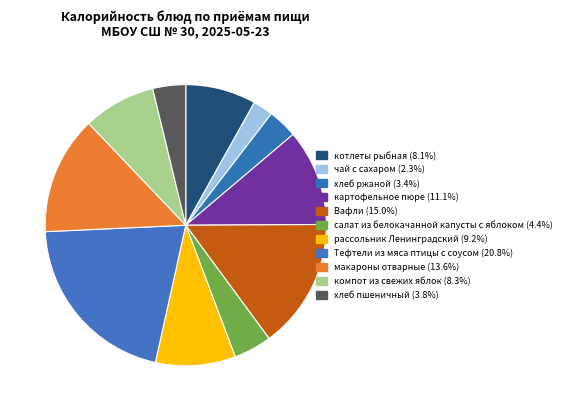

Is Вафли the majority of the pie?

No